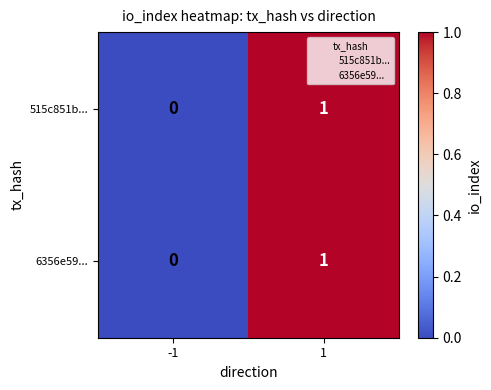

Rank the categories by 6356e59... value from lowest to highest.

-1, 1